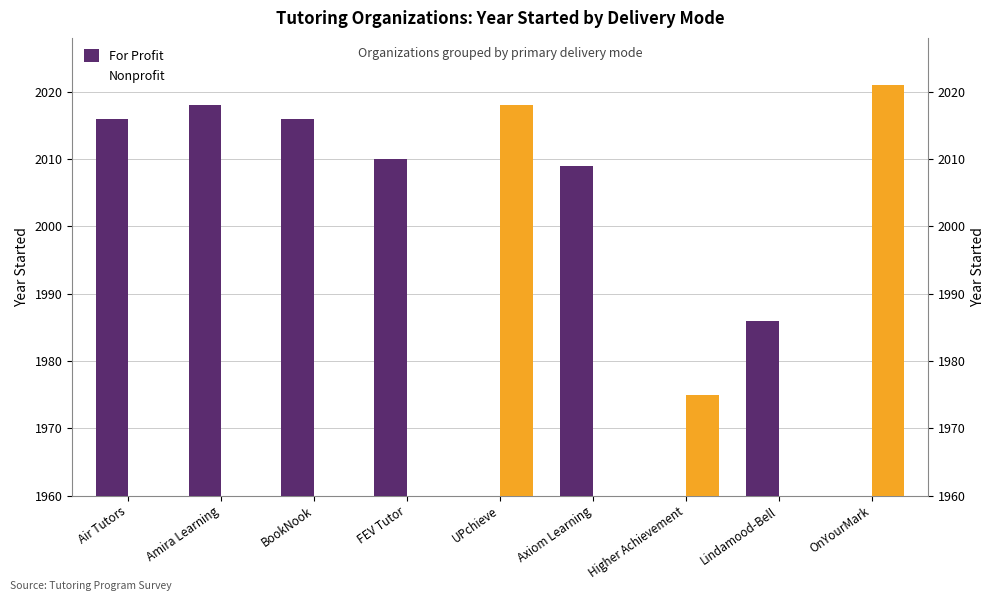

What is the sum of all For Profit values?

12055